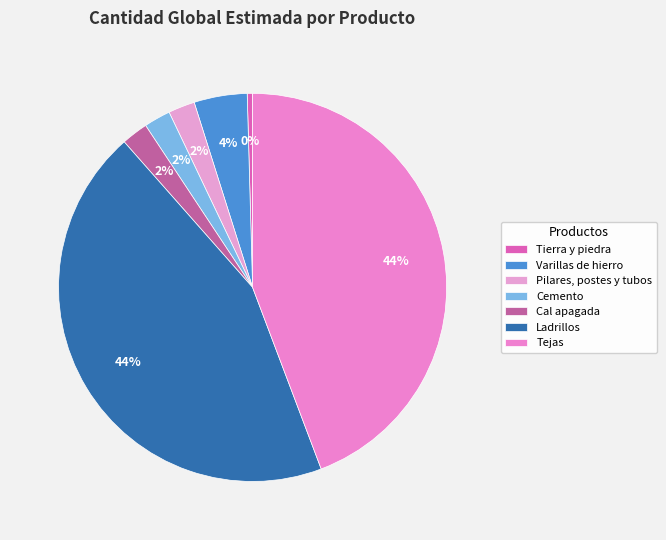

What is the ratio of the value at Ladrillos to the value at Varillas de hierro?

10.0